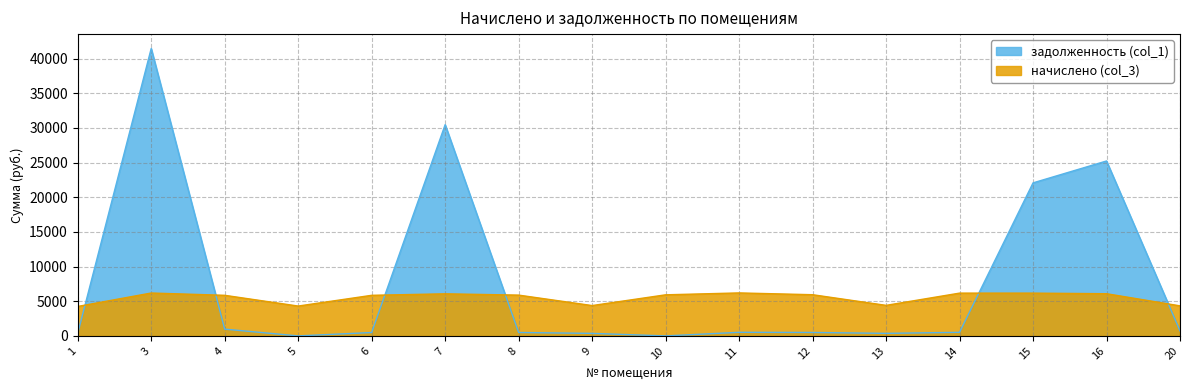

List the labels in order of начислено (col_3) value, largest first.

11, 3, 14, 15, 16, 7, 12, 10, 8, 4, 6, 13, 9, 20, 5, 1